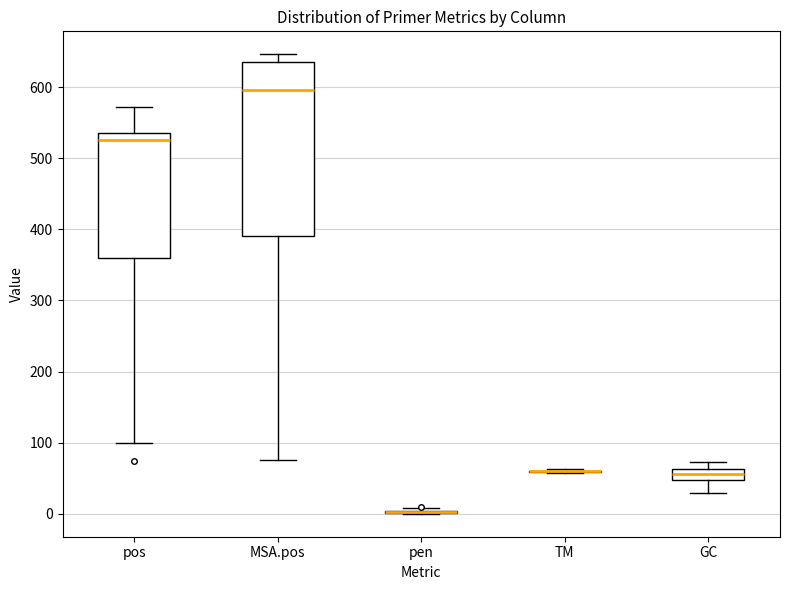

Where is the upper edge of the box for pos on the y-axis? The values are not printed on the chart, so give them approximately, as read against the axis.

540